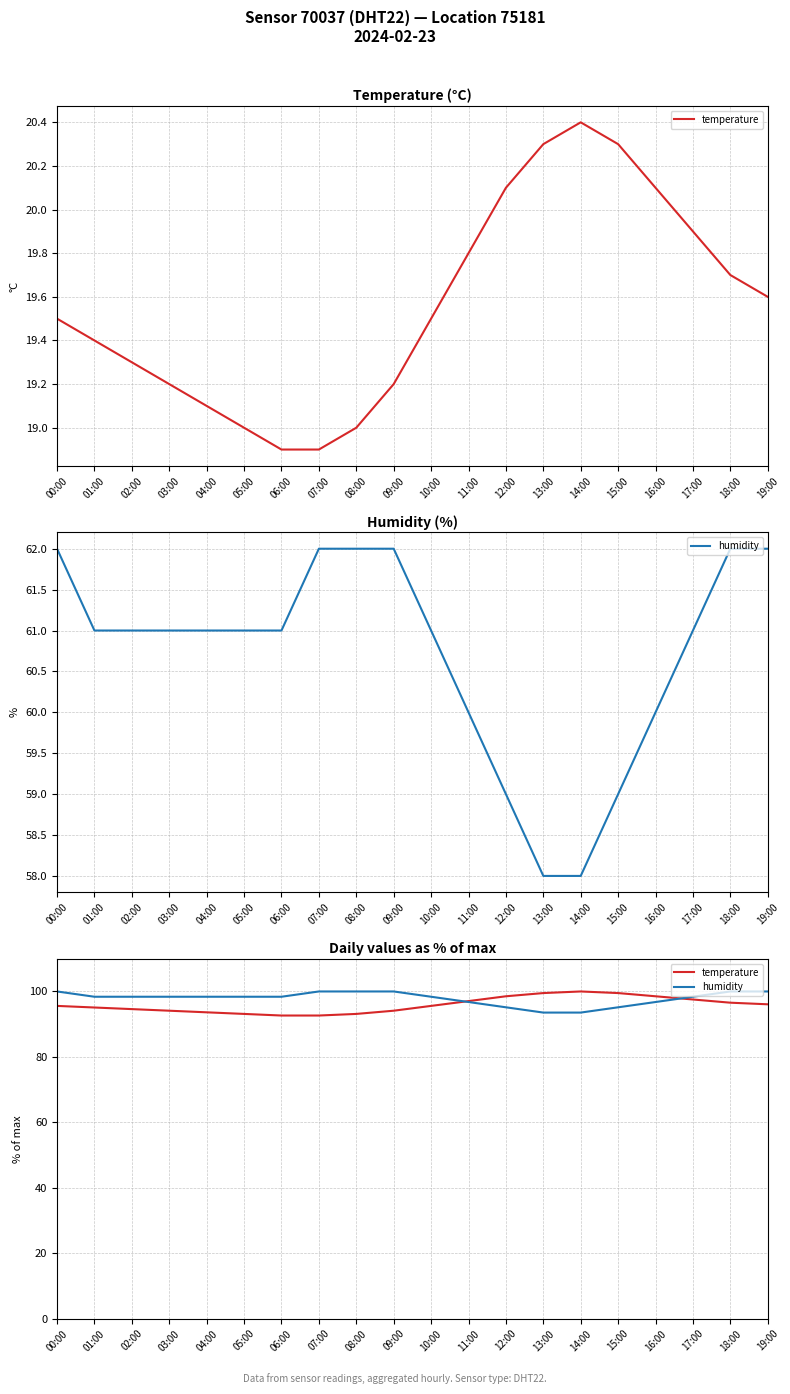

How many intersections are there between temperature and humidity?

2